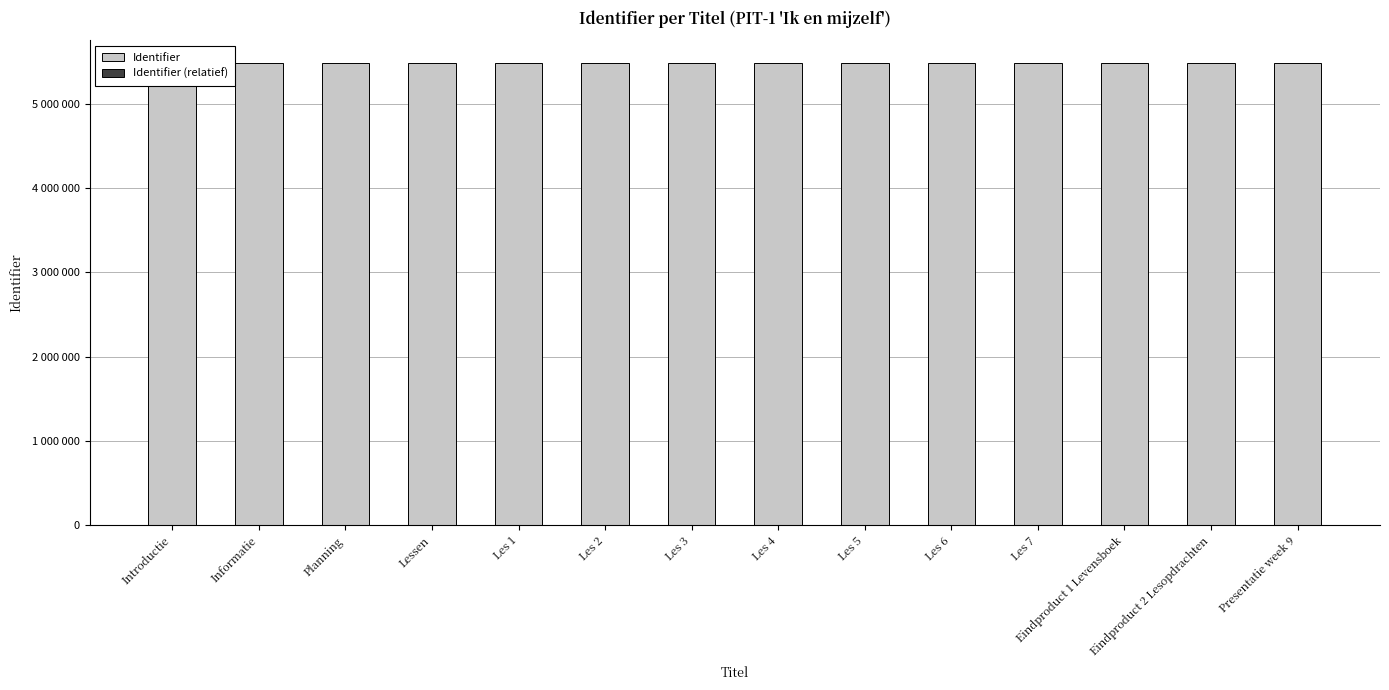

How many bars are there in each group?

2